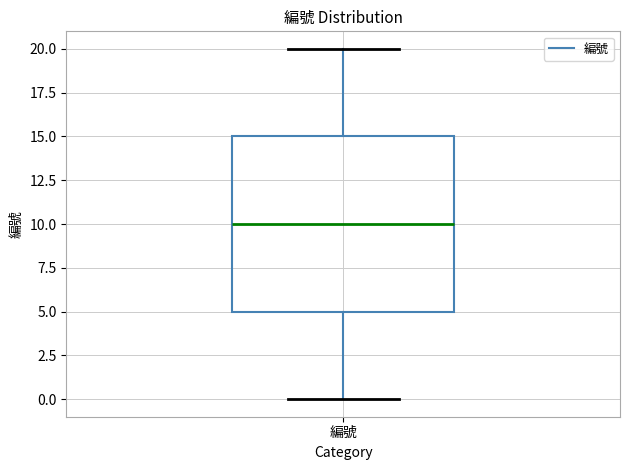

Read this box plot against the y-axis: the position of the median line, the range covered by the box, and the ends of both whiskers. The values are not printed on the chart, so give them approximately, as read against the axis.

median 10, box 5 to 15, whiskers 0 to 20